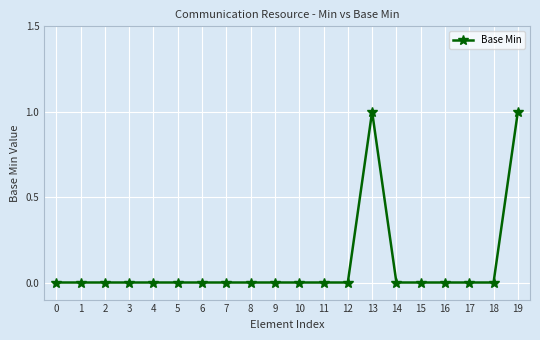

Reading left to right, what are all the values shown in this chart?

0	0	0	0	0	0	0	0	0	0	0	0	0	1	0	0	0	0	0	1